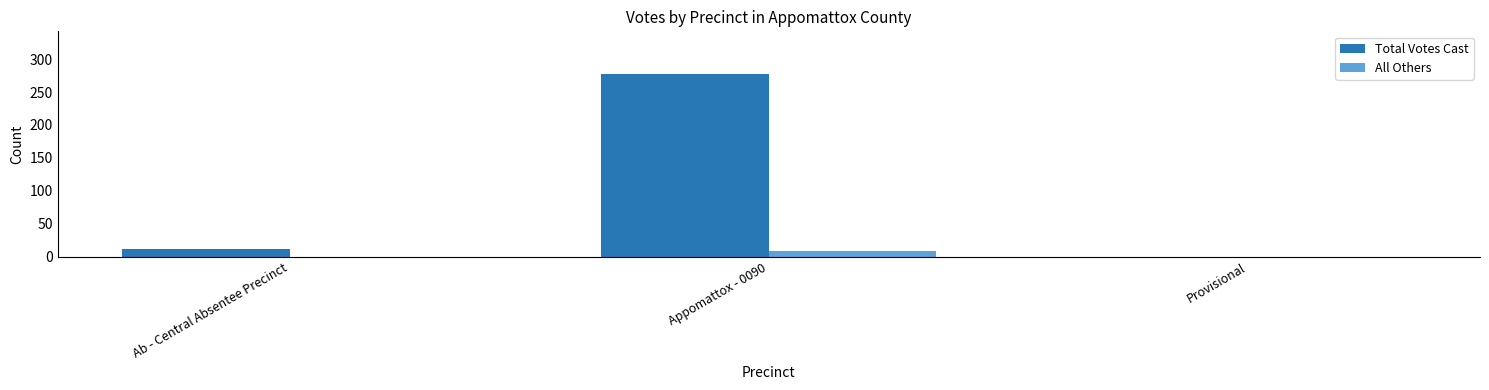

Between Ab - Central Absentee Precinct and Provisional, which series saw the biggest shift?

Total Votes Cast